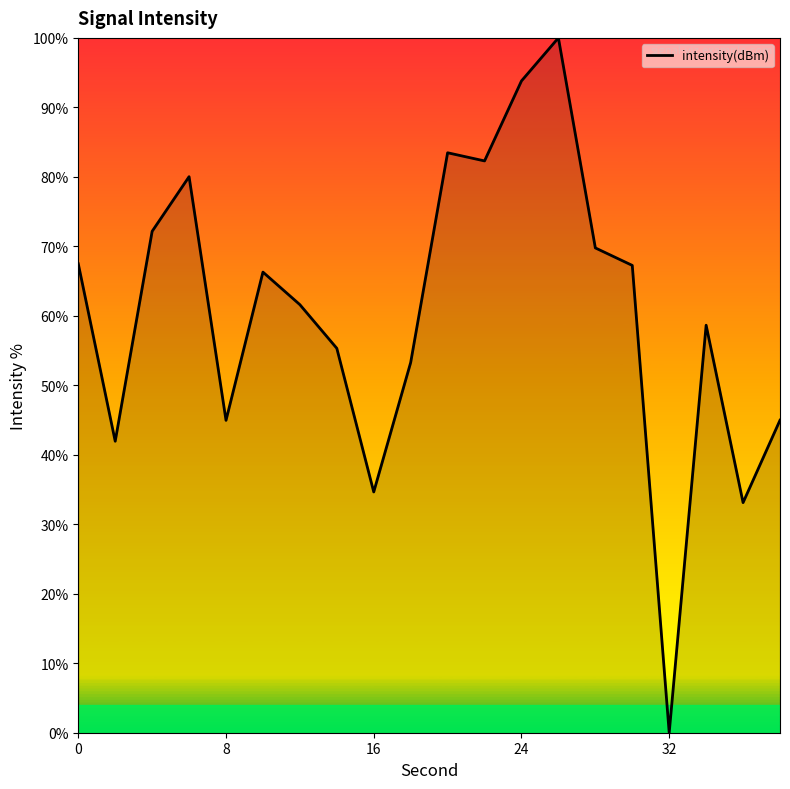

How many lines are shown in the chart?

1